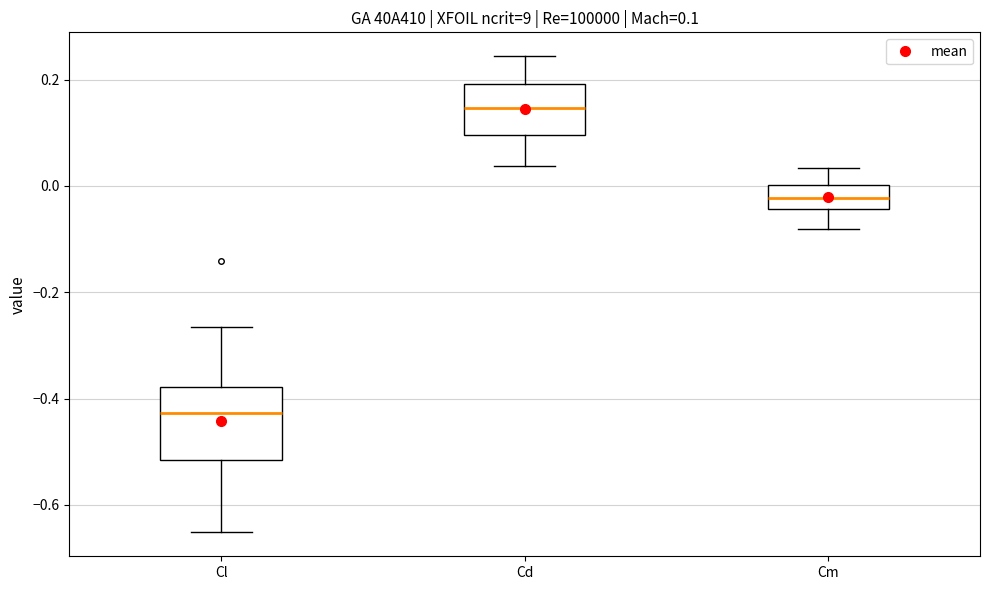

Comparing the boxes themselves (not the whiskers), which one is the tallest?

Cl